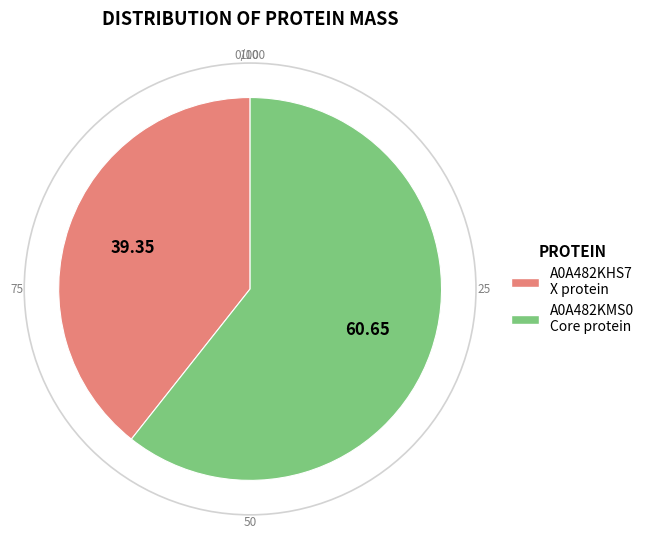

Does any single category account for the majority?

Yes